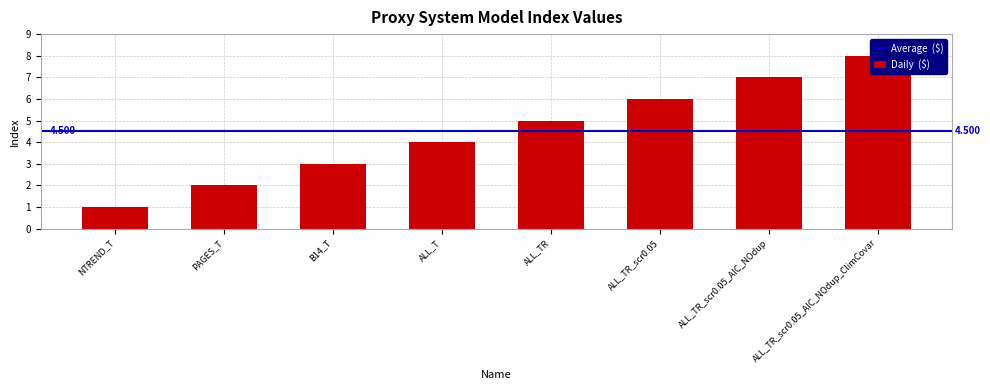

Are the bars horizontal?

No